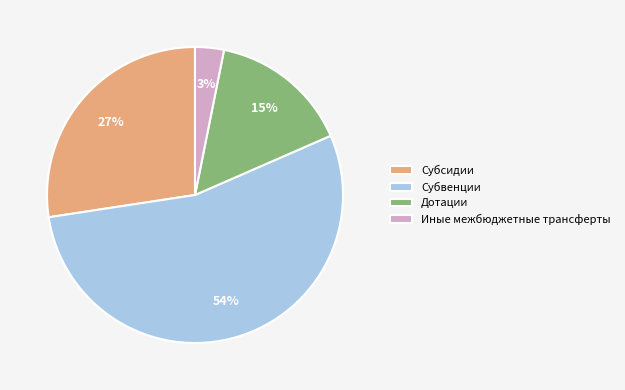

To the nearest percent, what is the difference between the Субсидии and Иные межбюджетные трансферты slice percentages?

24%